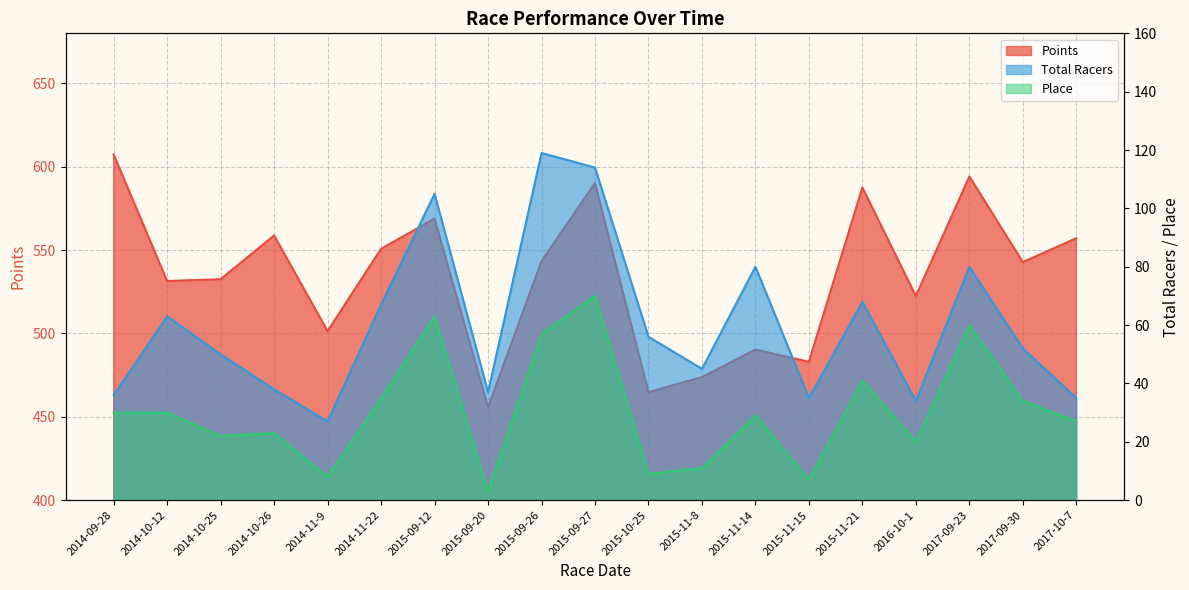

Is the value of Place at 2015-09-27 greater than the value of Points at 2014-11-9?

No